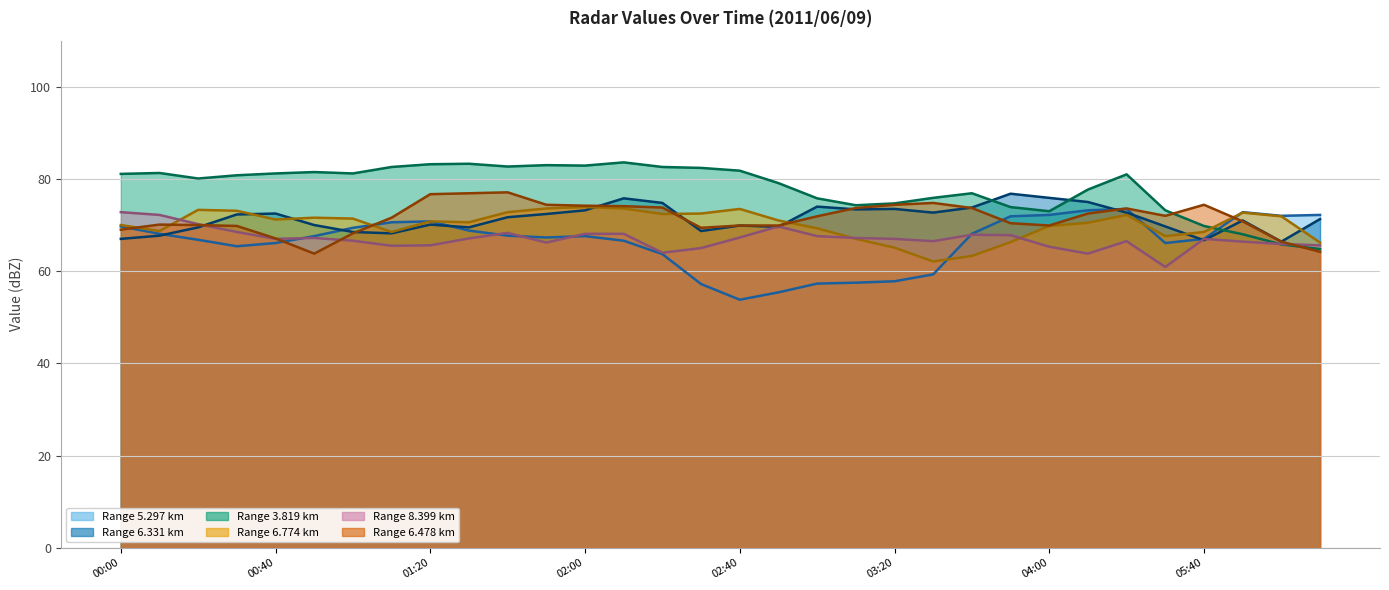

After their last crossing, which series has the higher values: 5.297 (line) or 6.478 (line)?

5.297 (line)